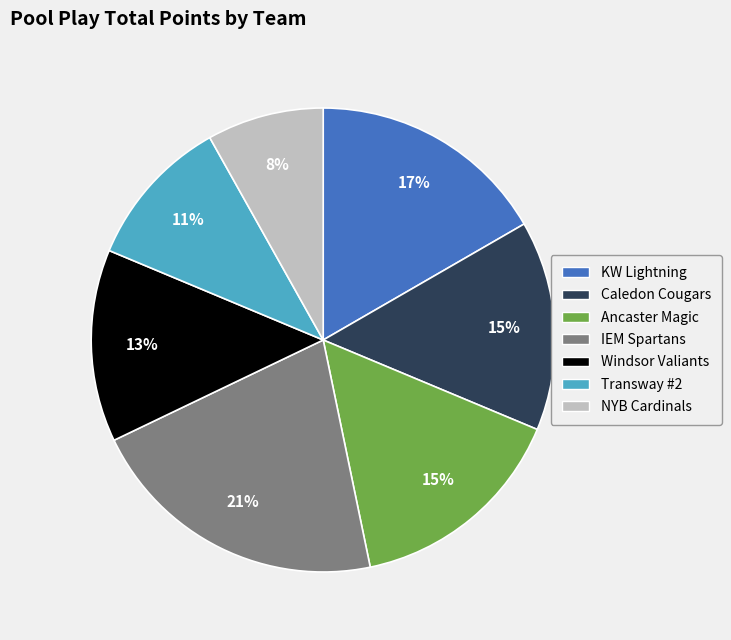

Combined, do Ancaster Magic and Windsor Valiants account for over 50%?

No